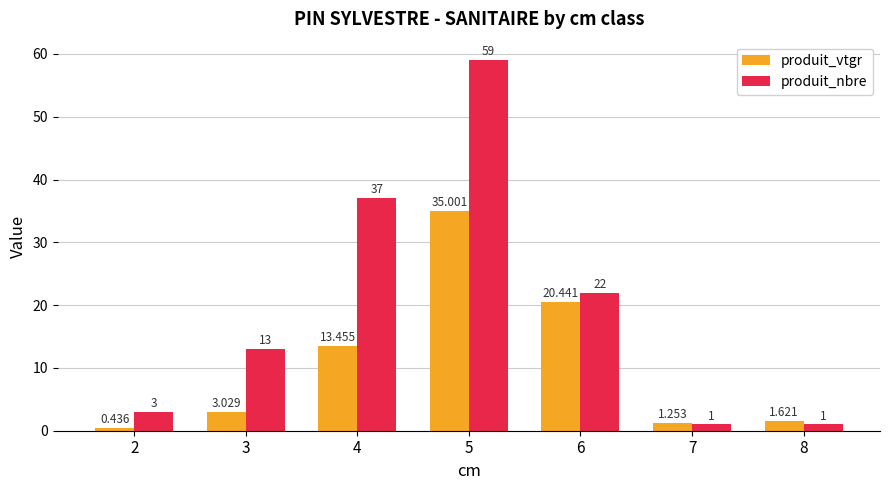

Between 4 and 8, which series saw the biggest shift?

produit_nbre